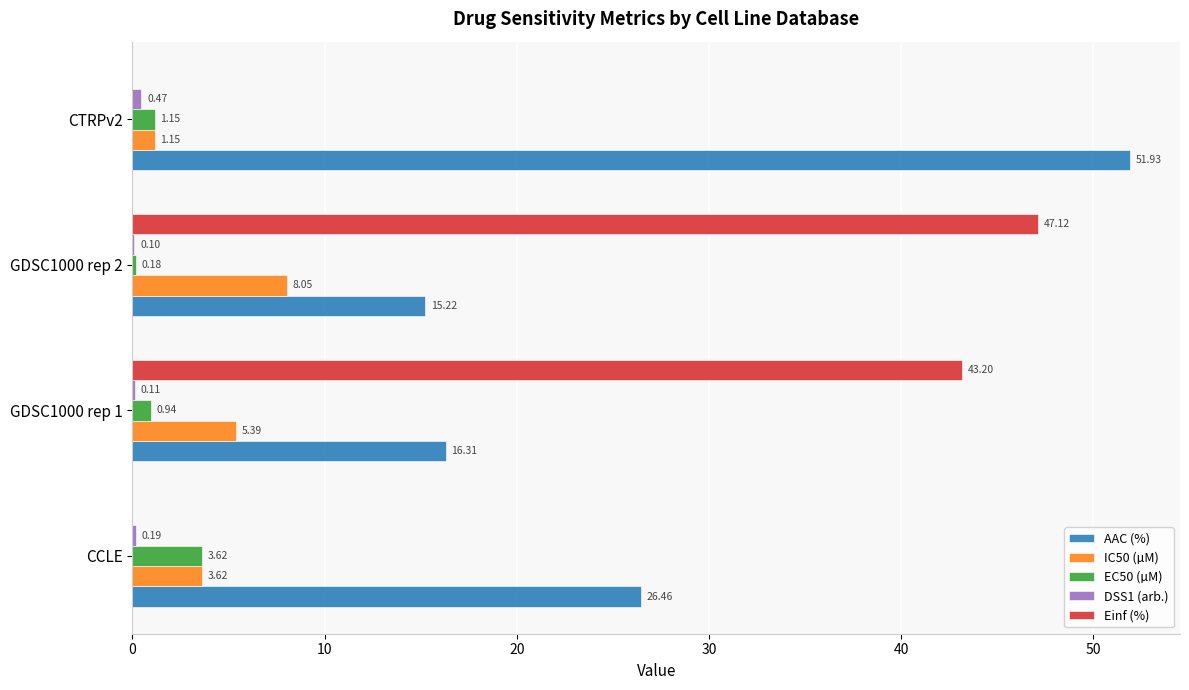

Where is IC50 (µM) nearest to the value 4?

CCLE